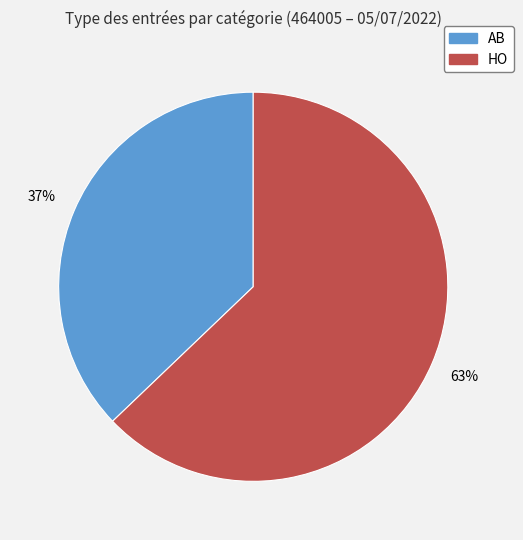

The AB slice represents 28% of the pie. True or false?

False